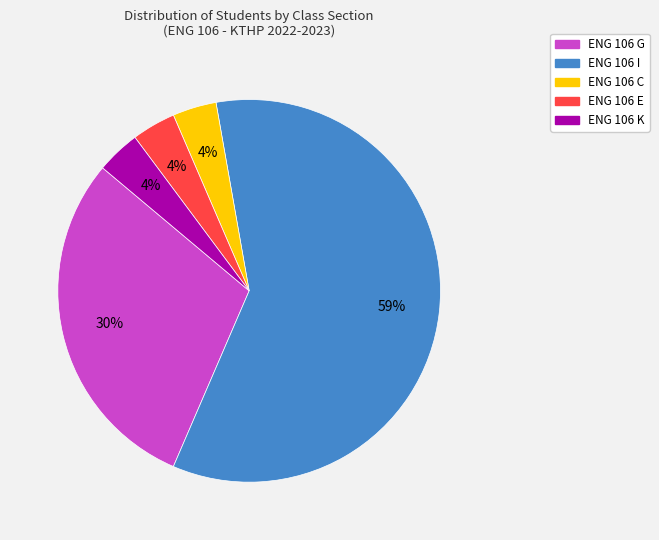

Is it true that ENG 106 I is 71% of the pie?

False